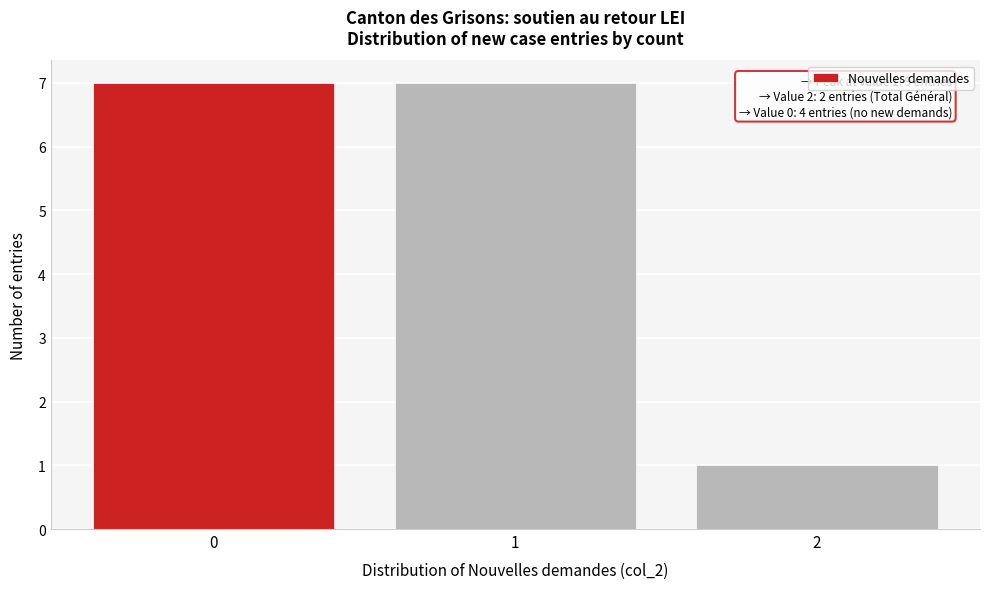

Reading left to right, extract all data points from this chart.

7	7	1